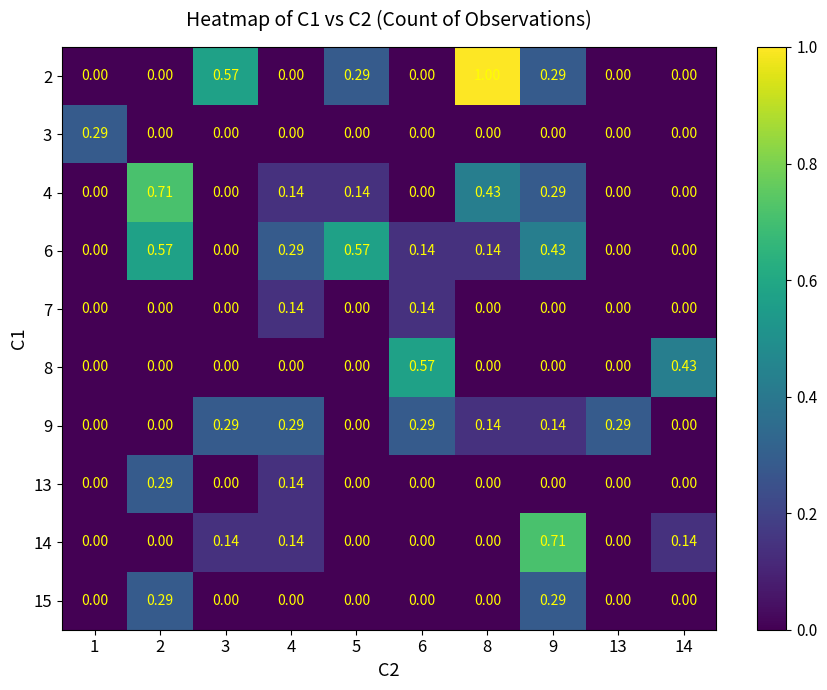

Is the value of 8 at 5 greater than the value of 2 at 8?

No